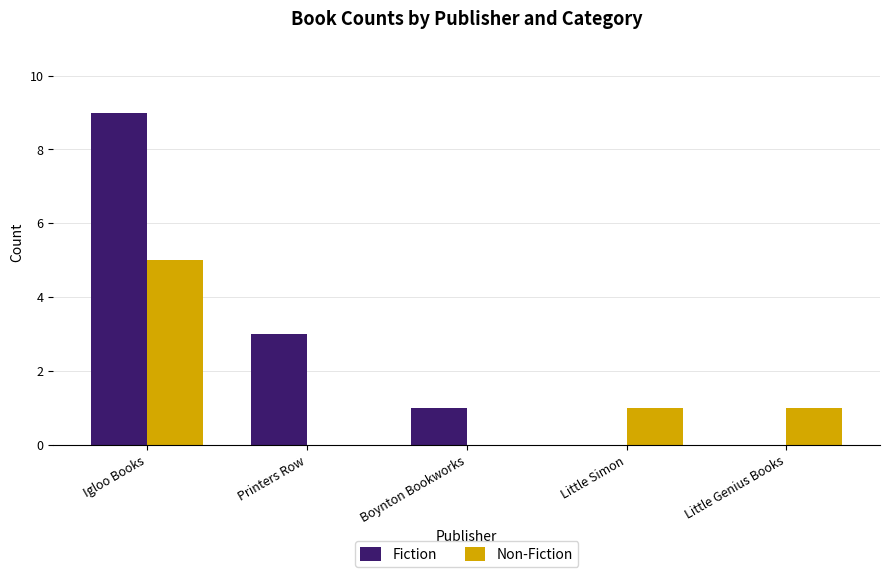

How many categories are shown in the chart?

5